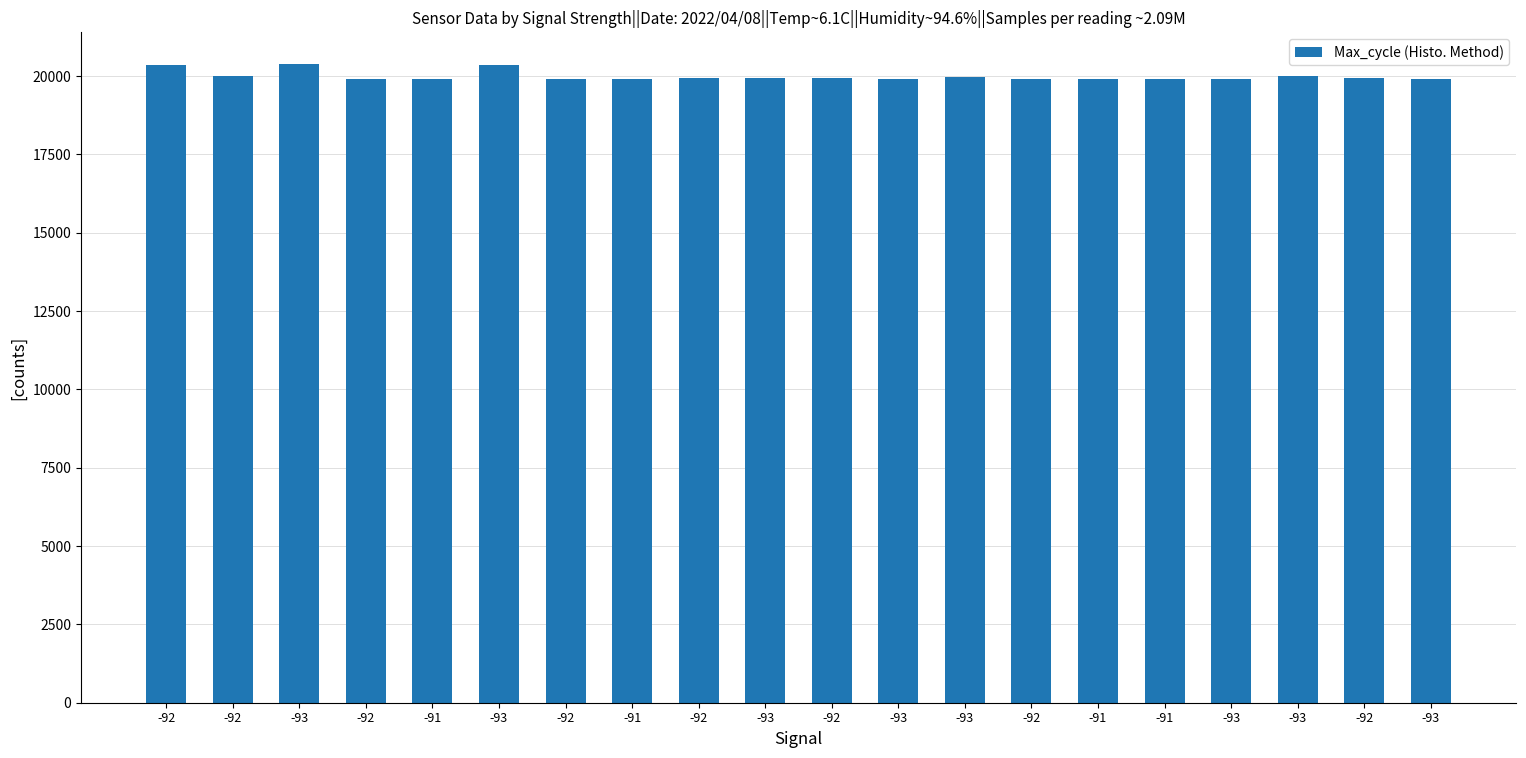

Are the bars horizontal?

No